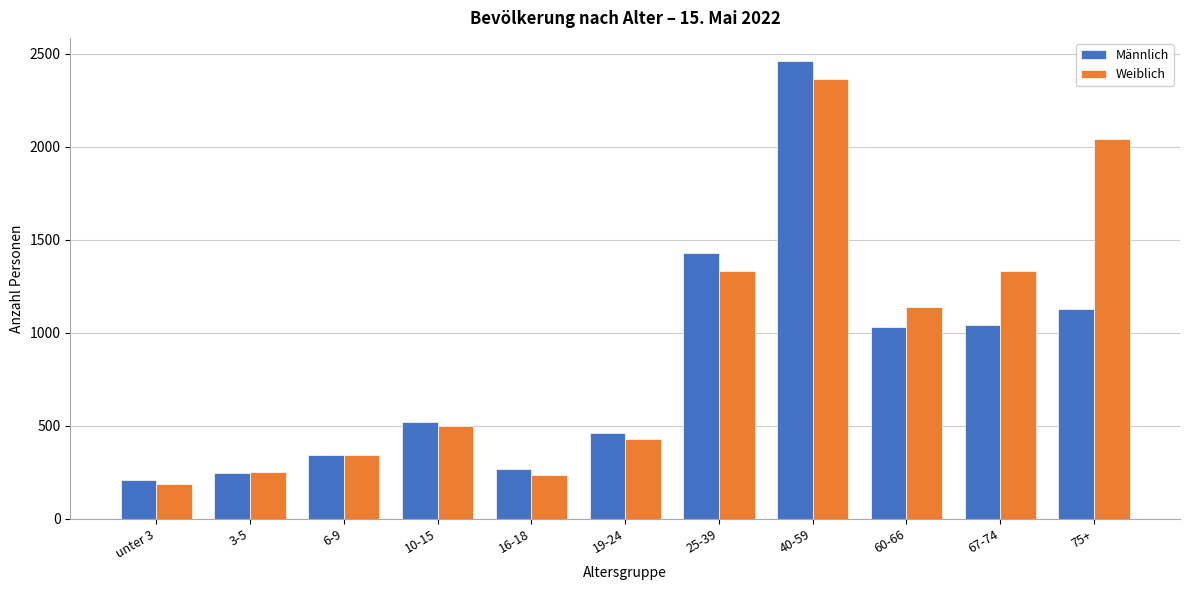

What is the lowest value of the Männlich series?

211